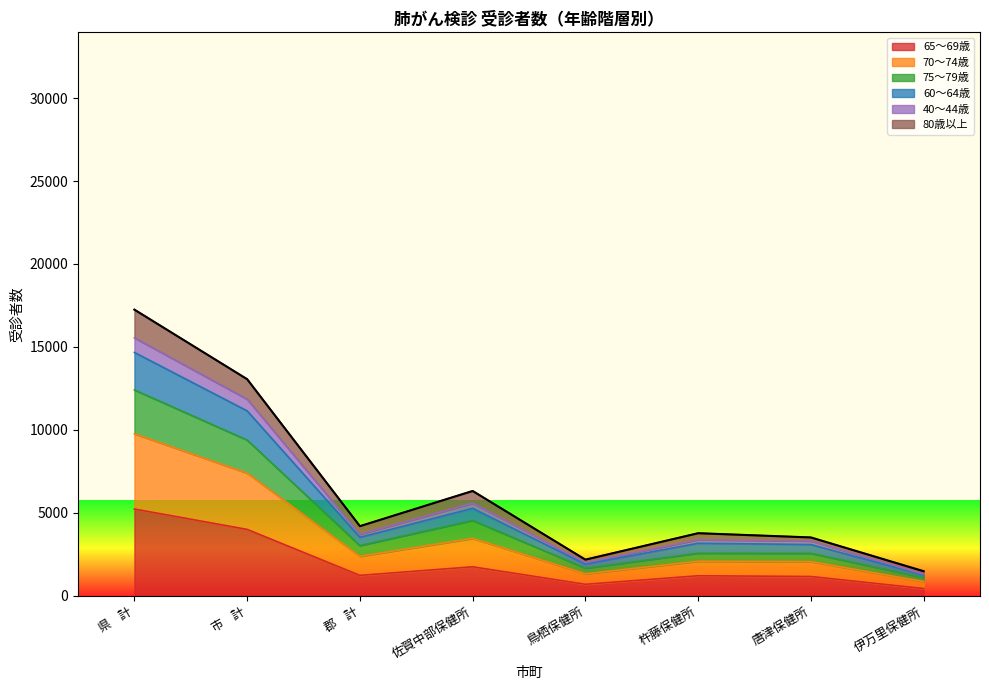

The value of 65～69歳 at 鳥栖保健所 is 688. True or false?

True